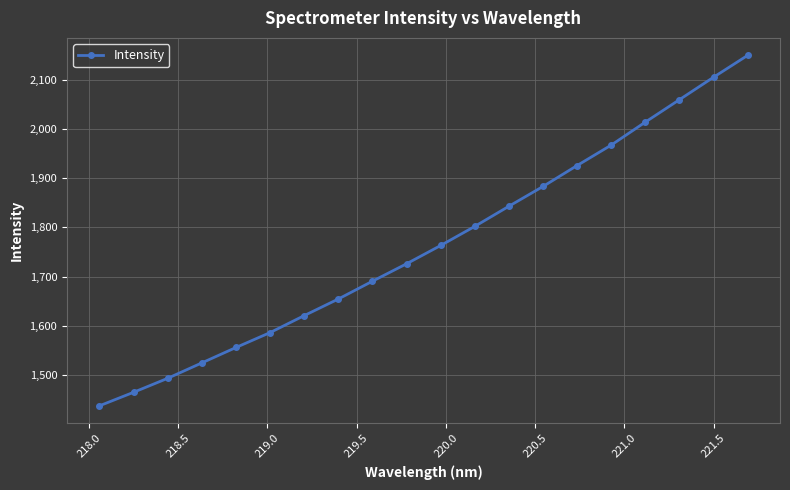

What is the difference between the maximum and minimum values?

711.9